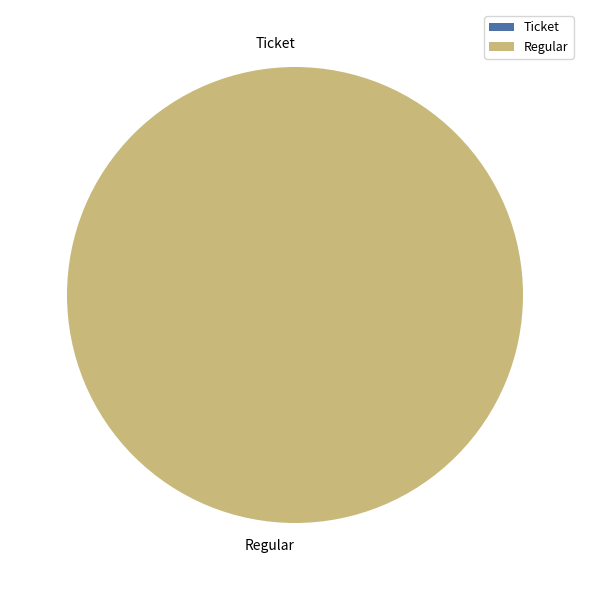

Which has a higher value, Regular or Ticket?

Regular